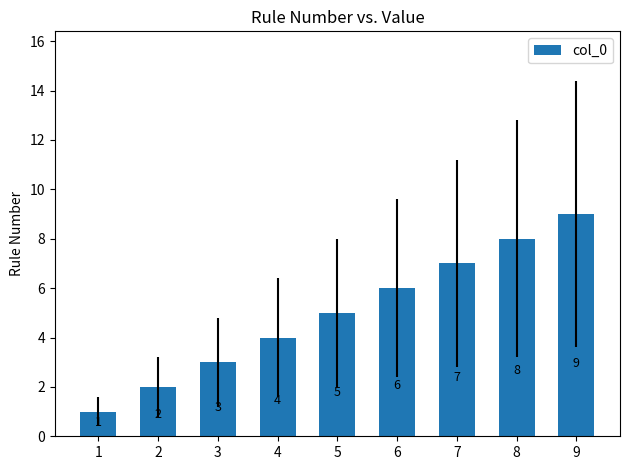

Rank the categories by value from highest to lowest.

9, 8, 7, 6, 5, 4, 3, 2, 1